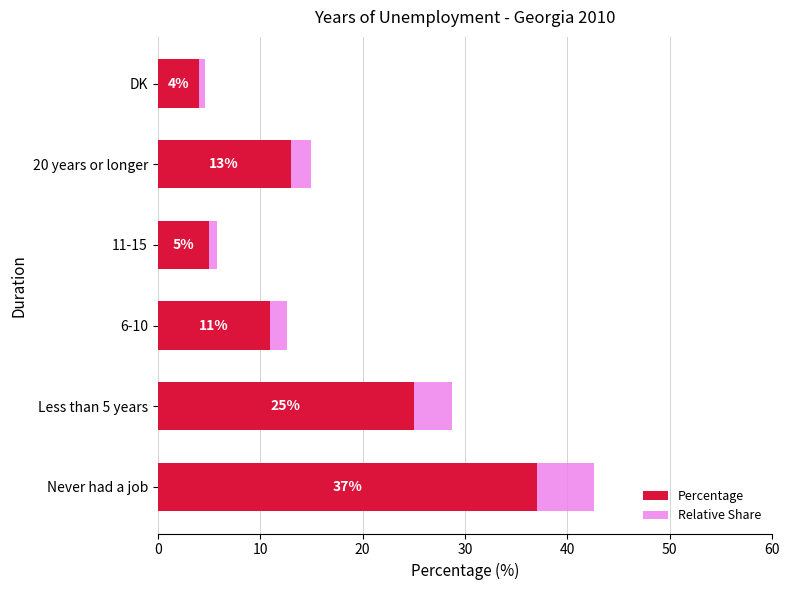

What is the total value across all series at 20 years or longer?

15.0